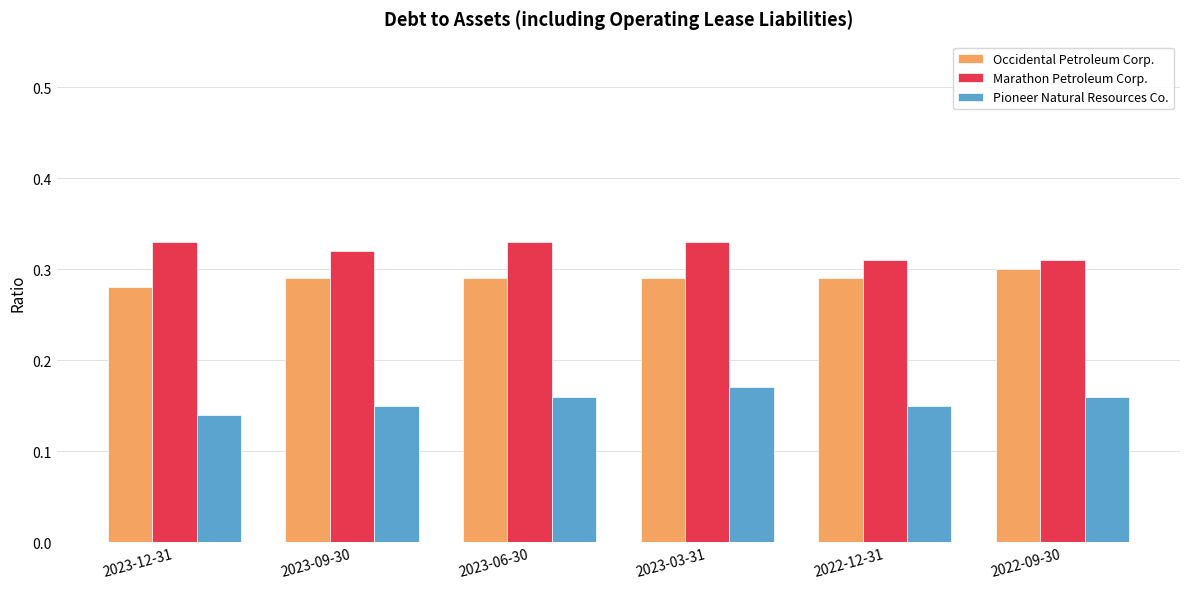

What is the label of the 1st bar from the right?

2022-09-30